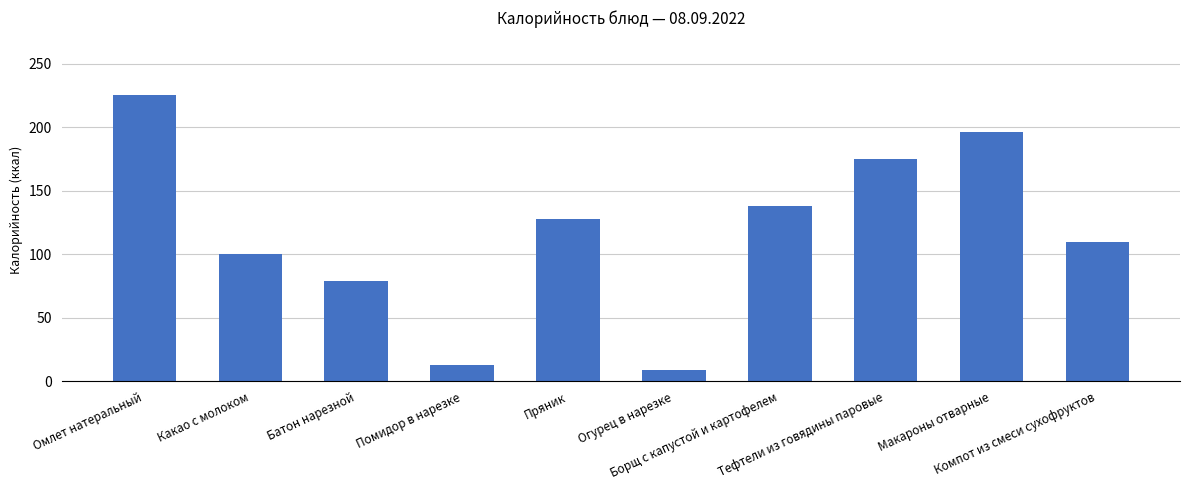

What is the label of the 9th bar from the left?

Макароны отварные